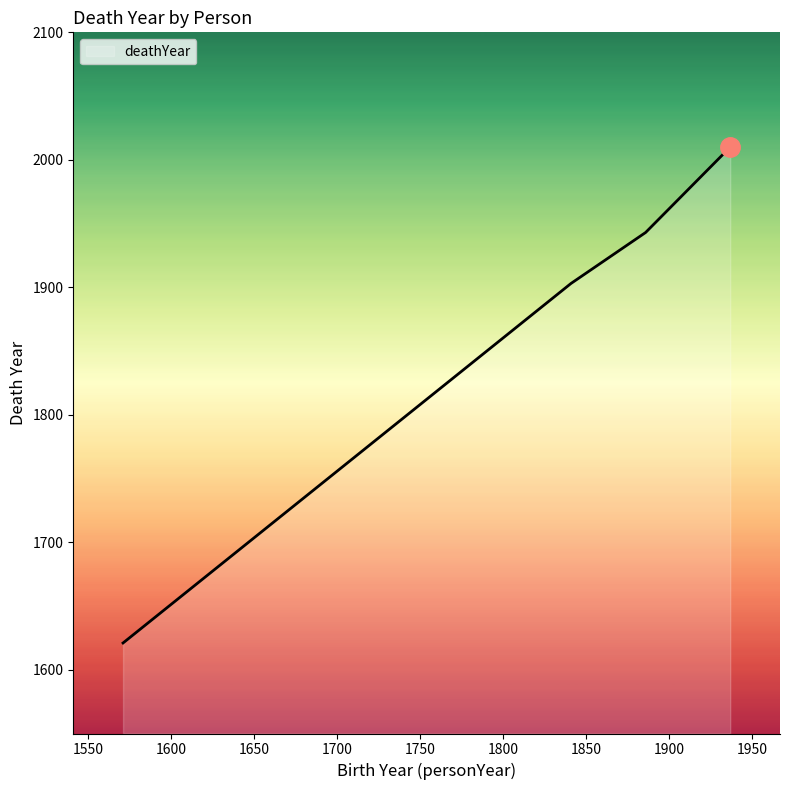

What is the smallest value displayed?

1621